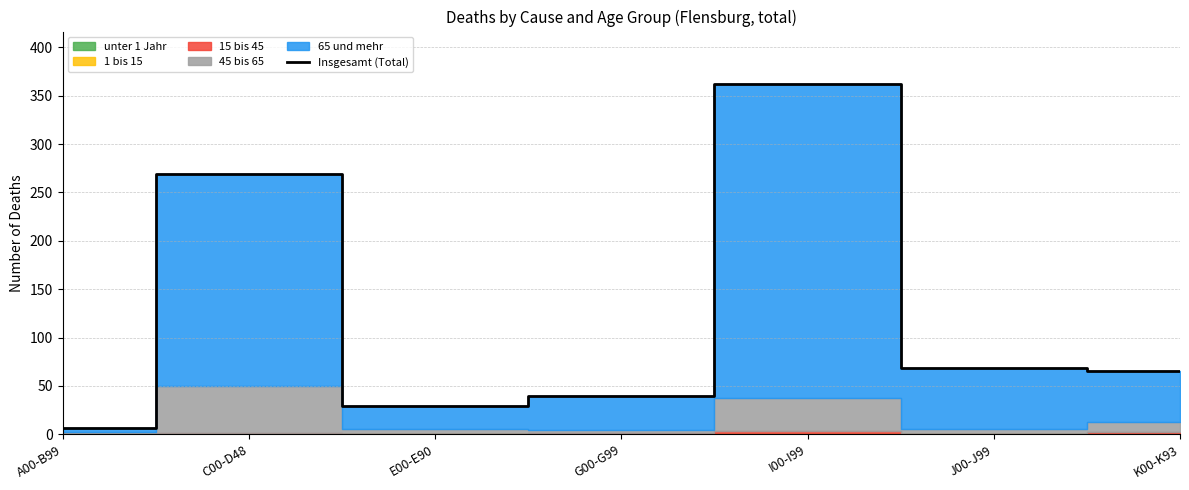

Rank the categories by value from lowest to highest.

A00-B99, E00-E90, G00-G99, K00-K93, J00-J99, C00-D48, I00-I99